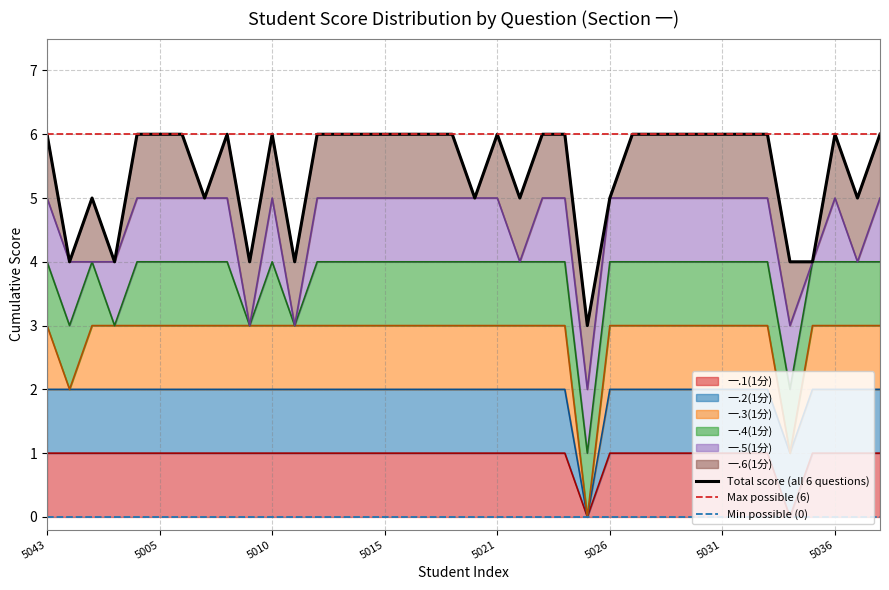

True or false: Total score (all 6 questions) and Max possible (6) intersect in this chart.

False